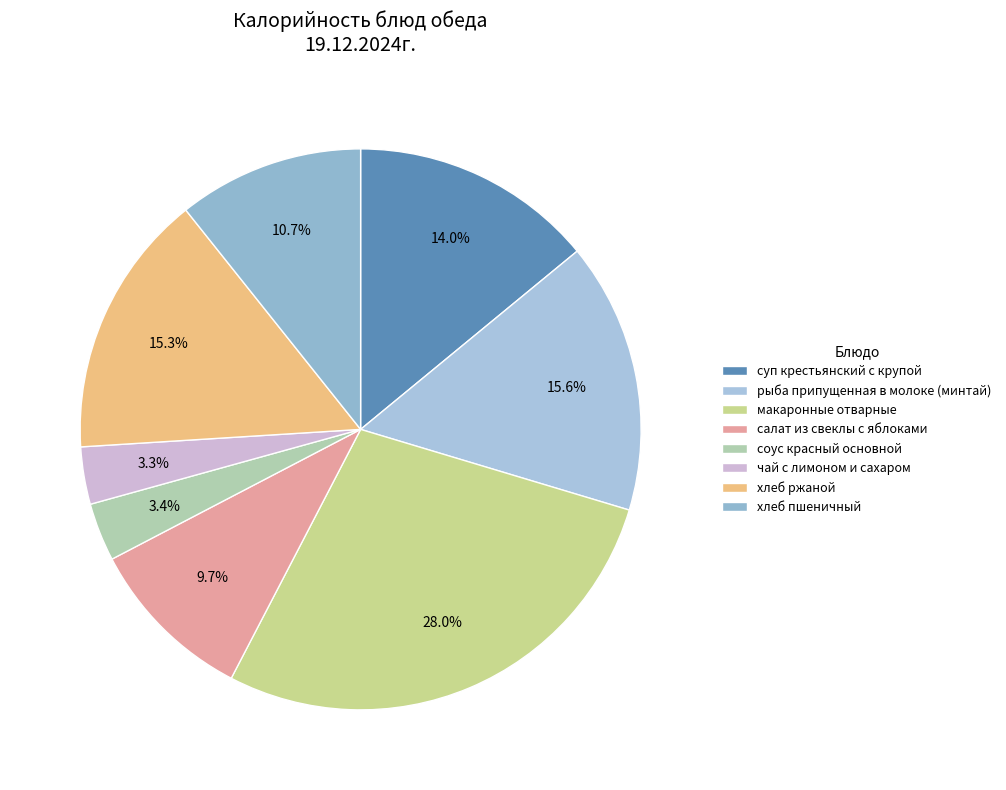

Is хлеб ржаной the majority of the pie?

No